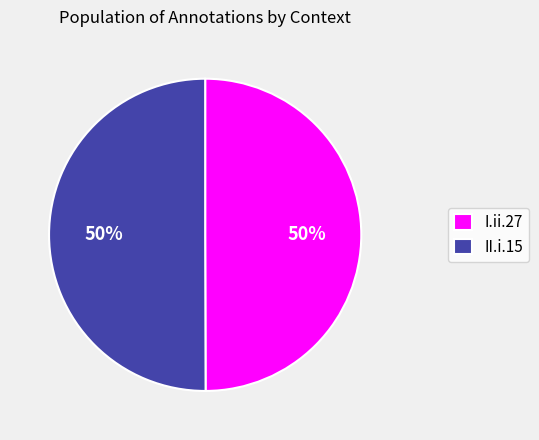

To the nearest percent, what percentage of the pie is I.ii.27?

50%